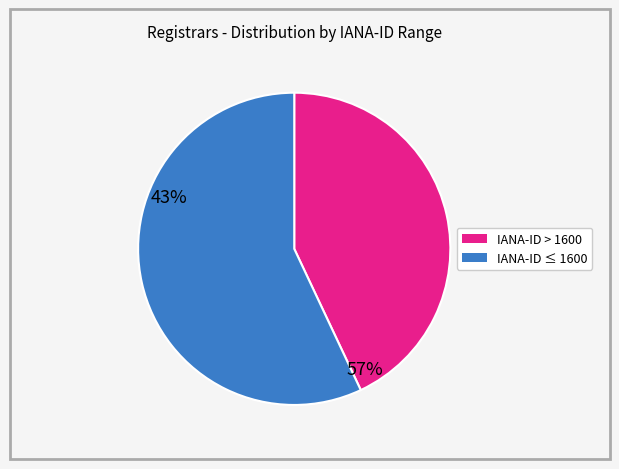

How many slices are in this pie chart?

2